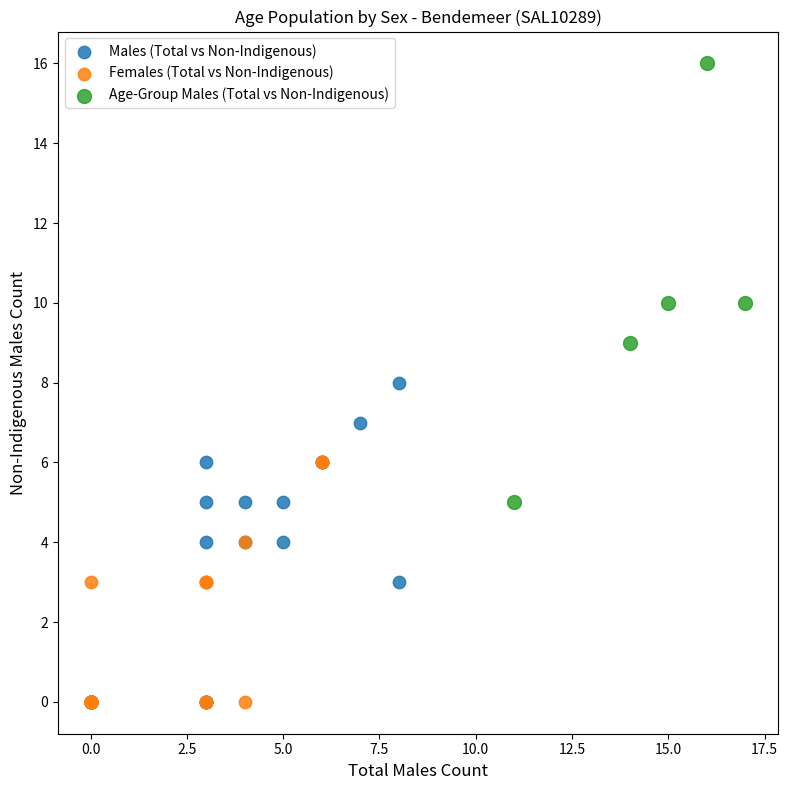

Which series has the largest Y range (max minus min)?

Age-Group Males (Total vs Non-Indigenous)